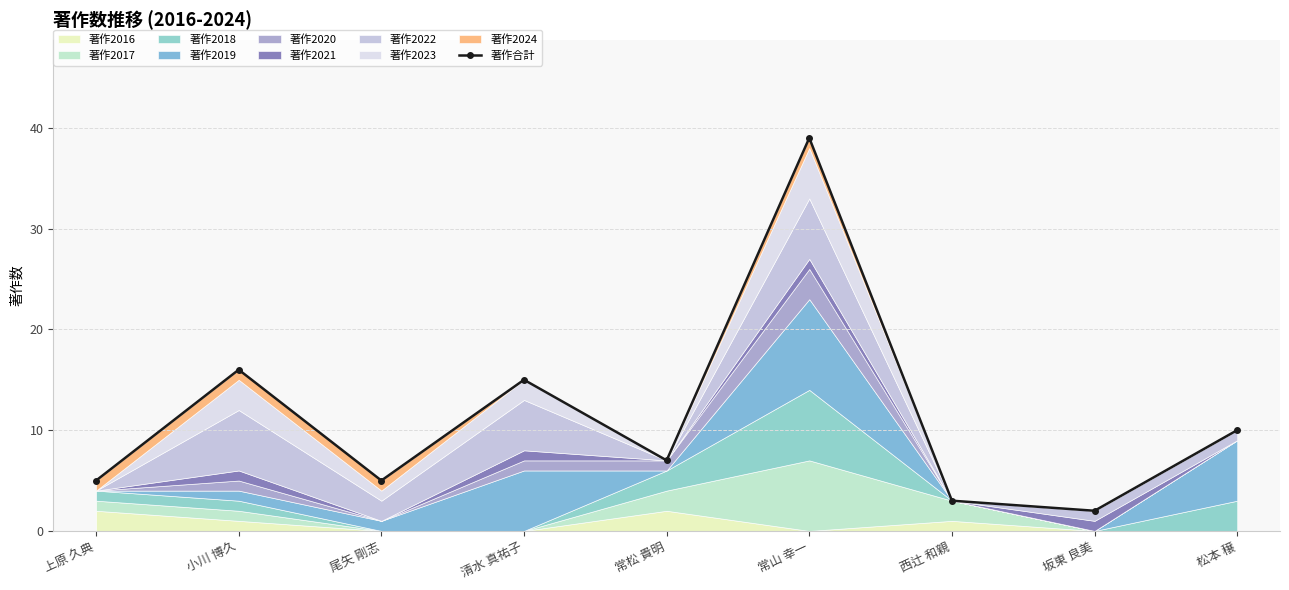

True or false: there are more than 2 points higher than both neighbors.

True